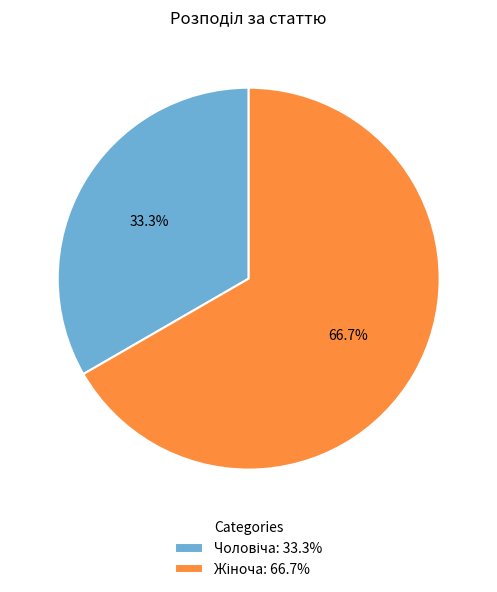

Count the number of slices in the pie.

2